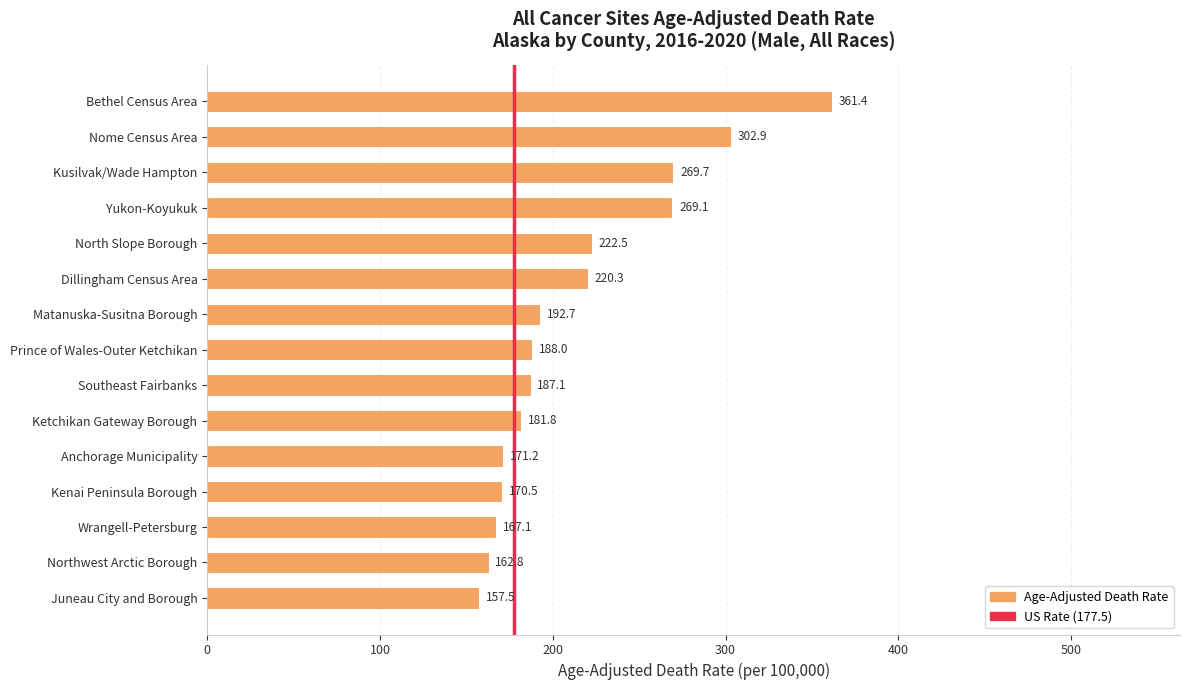

What is the difference between the second highest and second lowest values?

140.1